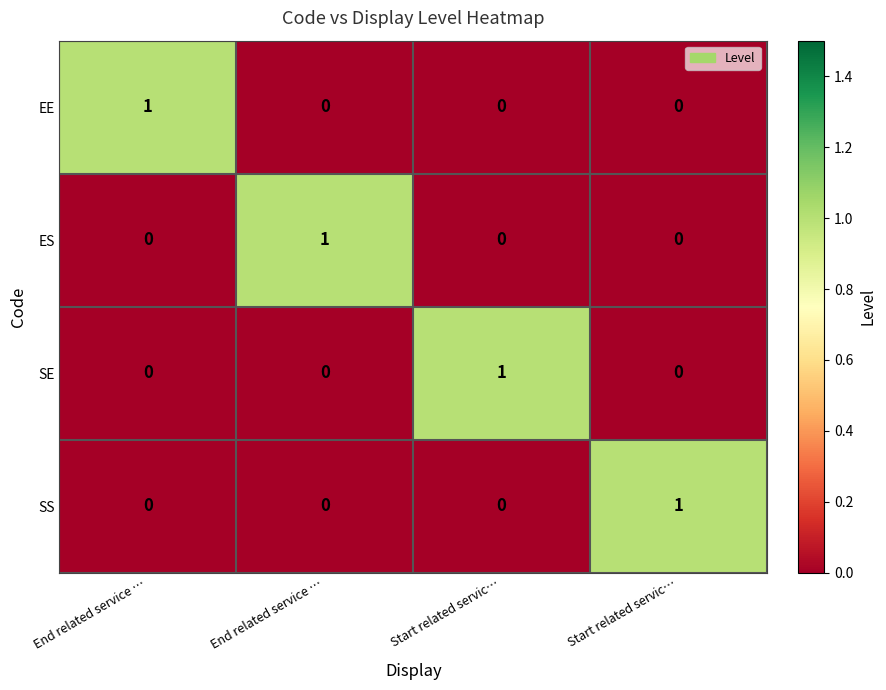

How many series are shown in this chart?

4